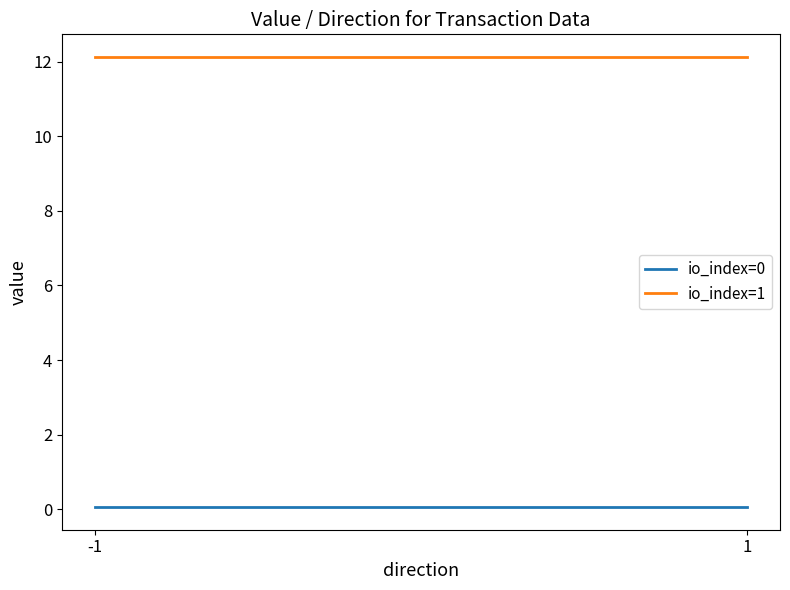

At which category is the sum across all series the highest?

-1